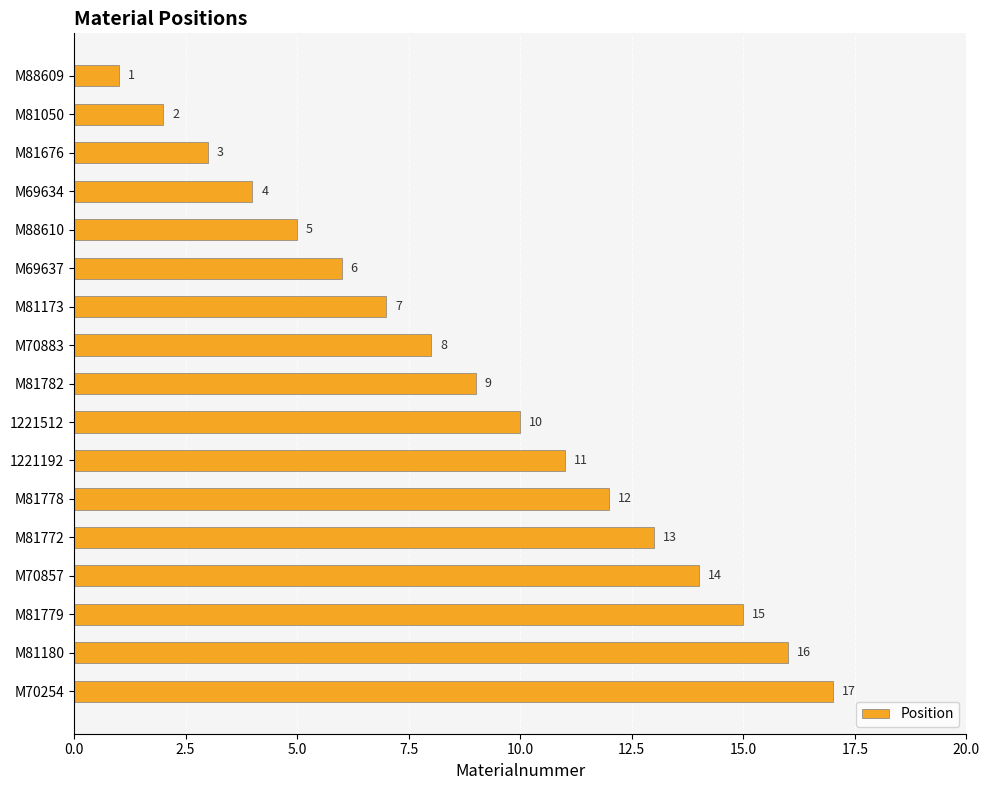

What is the difference between the maximum and minimum values?

16